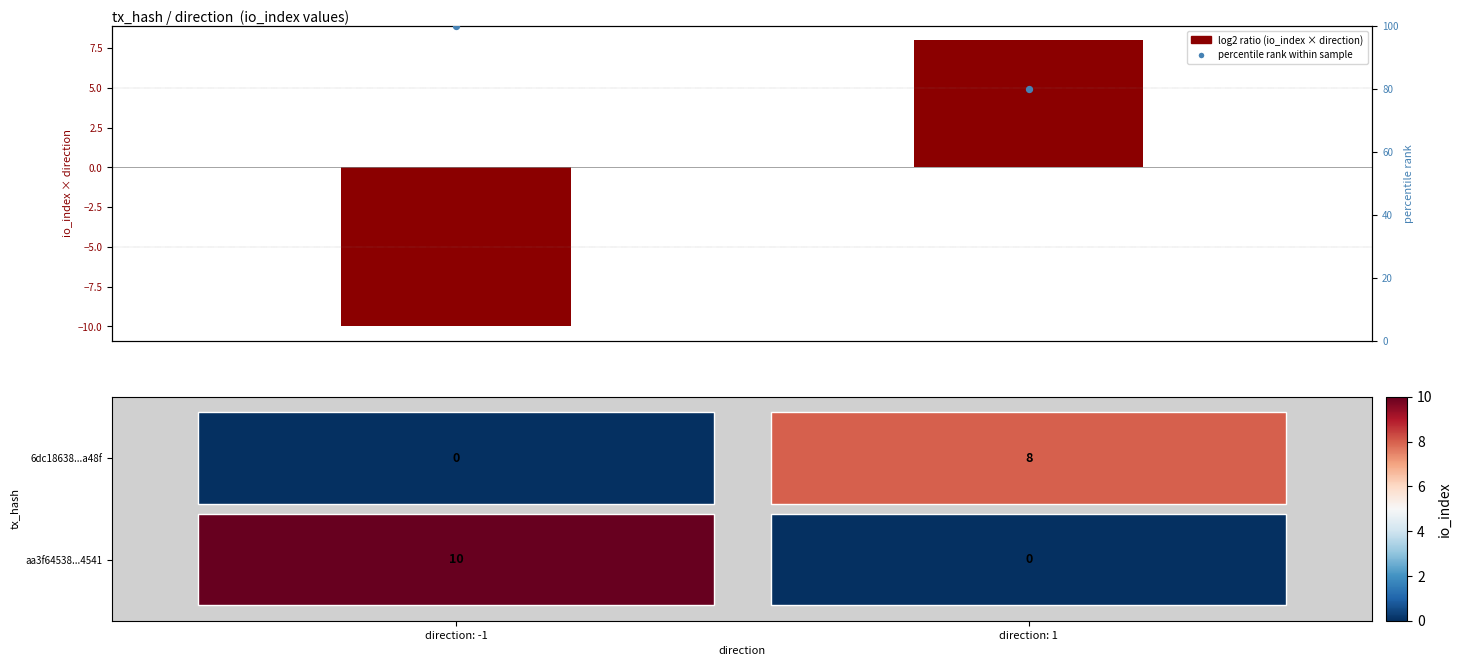

Reading left to right, extract all data points from this chart.

direction: -1=100	direction: 1=80